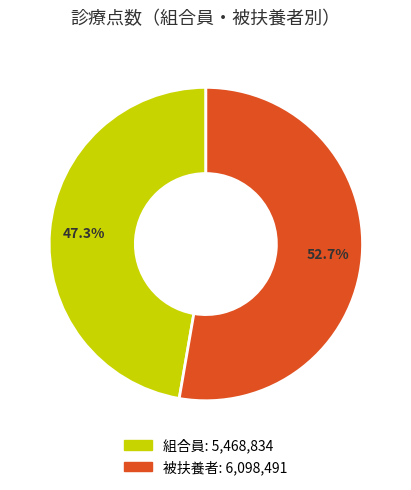

Rank the categories by value from lowest to highest.

組合員, 被扶養者